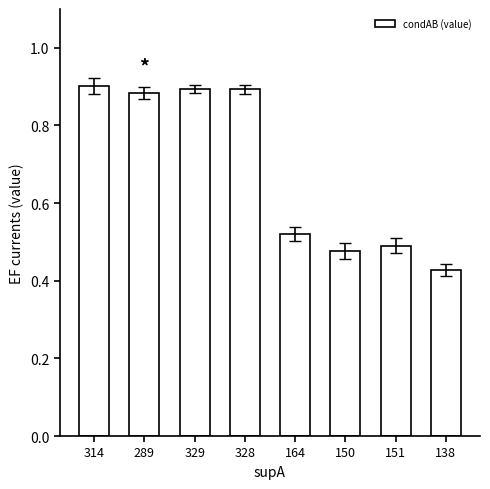

What position from the right is 164?

4